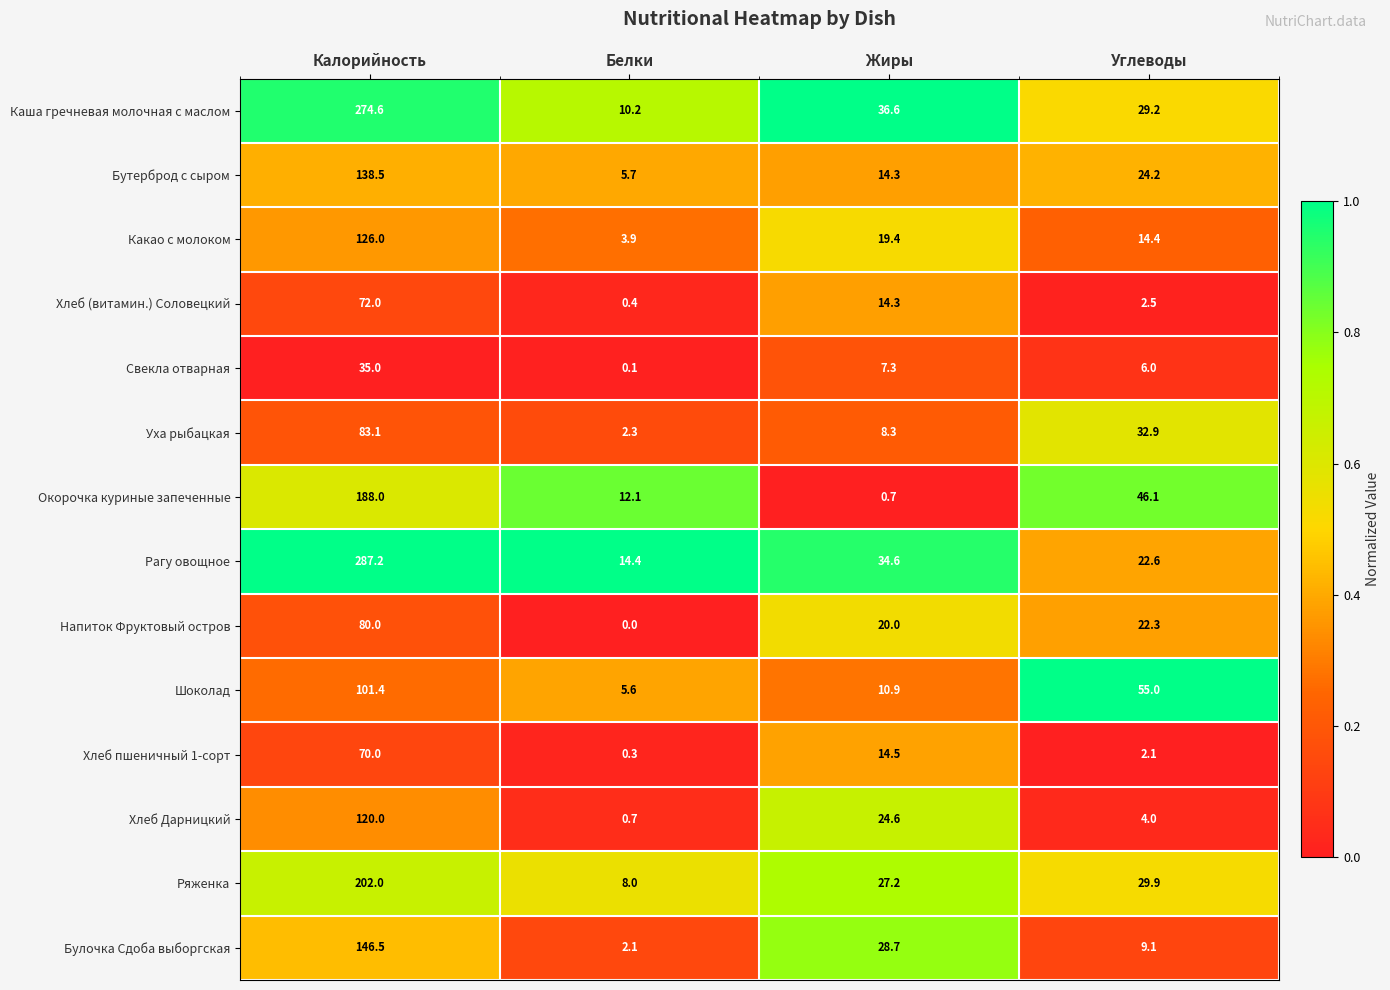

List the series in order of their peak value, highest first.

Рагу овощное, Каша гречневая молочная с маслом, Ряженка, Окорочка куриные запеченные, Булочка Сдоба выборгская, Бутерброд с сыром, Какао с молоком, Хлеб Дарницкий, Шоколад, Уха рыбацкая, Напиток Фруктовый остров, Хлеб (витамин.) Соловецкий, Хлеб пшеничный 1-сорт, Свекла отварная